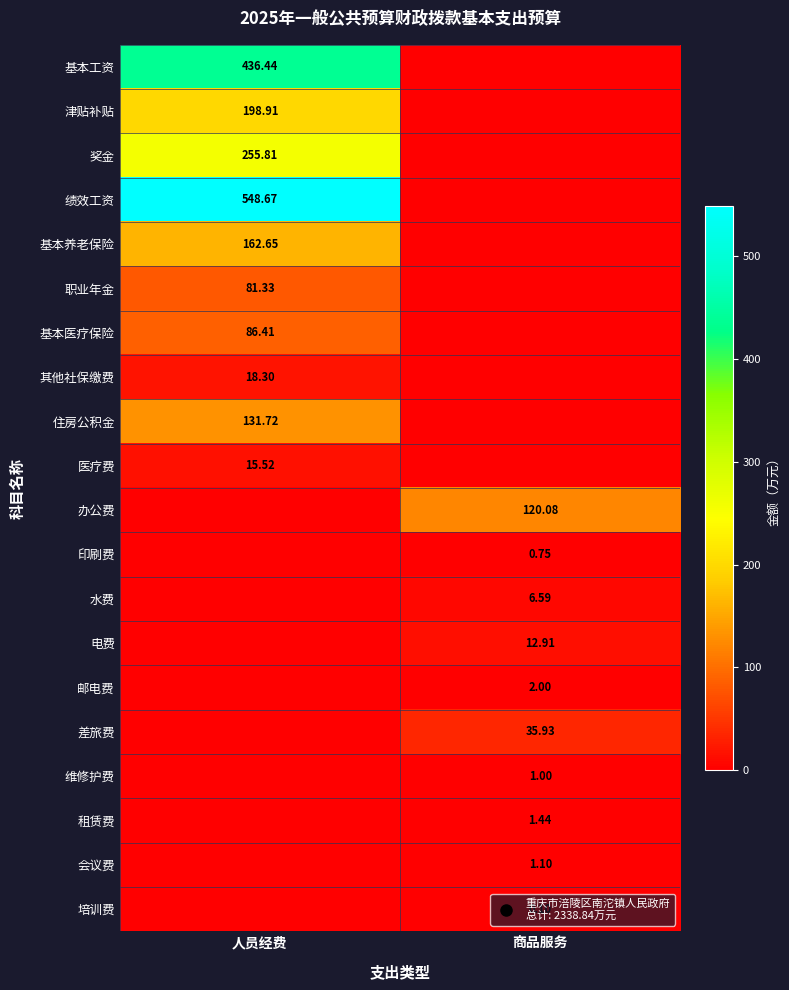

At how many categories does at least one series exceed 23?

2